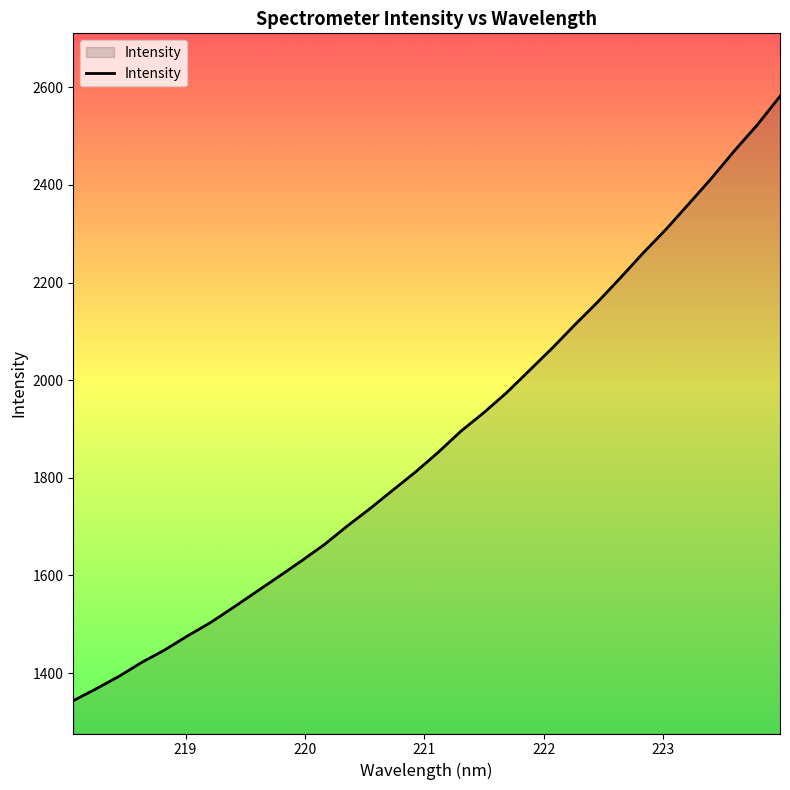

What is the sum of all values?

60111.9